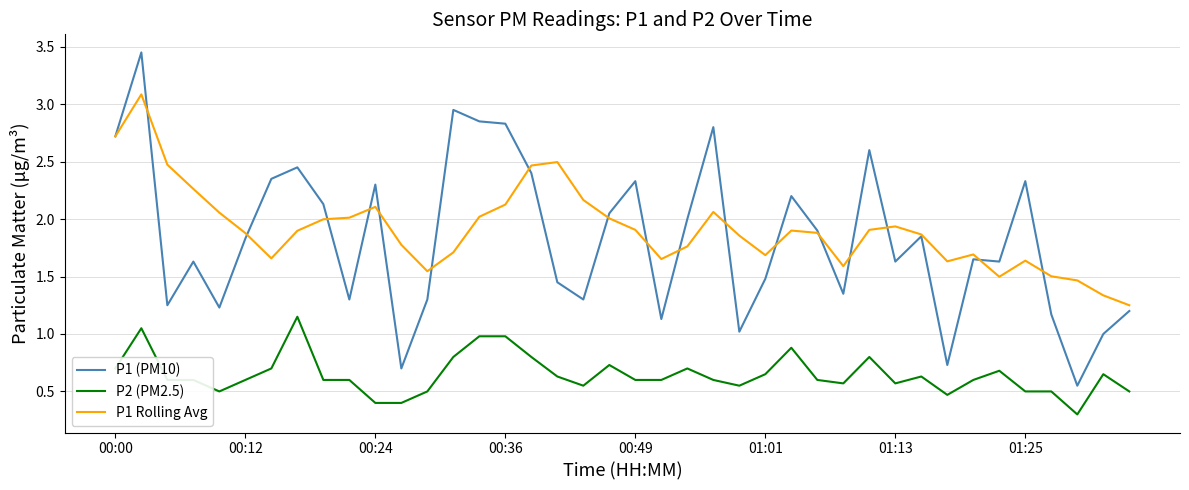

What is the maximum value for P1 Rolling Avg?

3.1